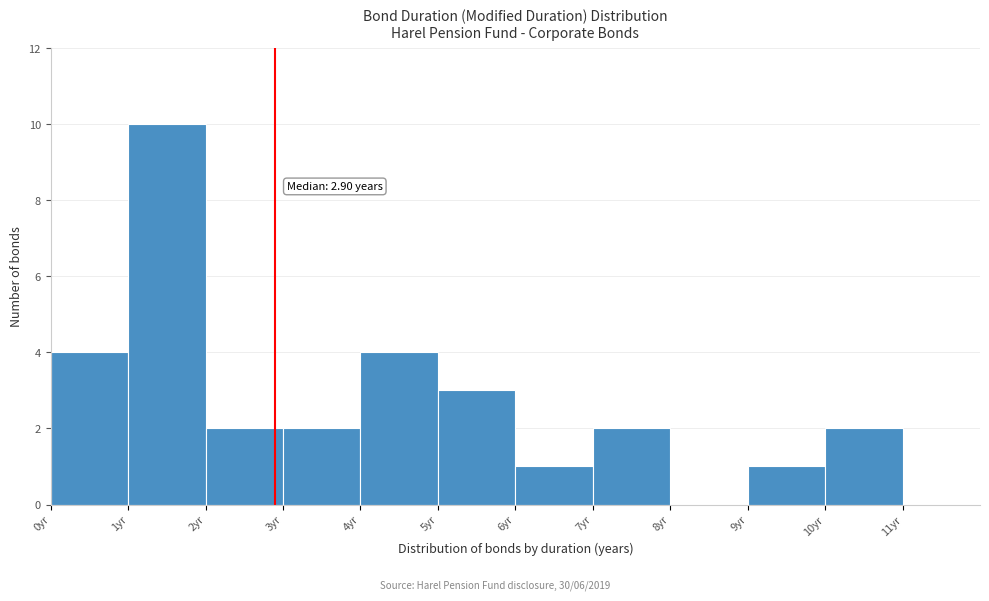

Which range on the x-axis has the tallest bar?

1 to 2